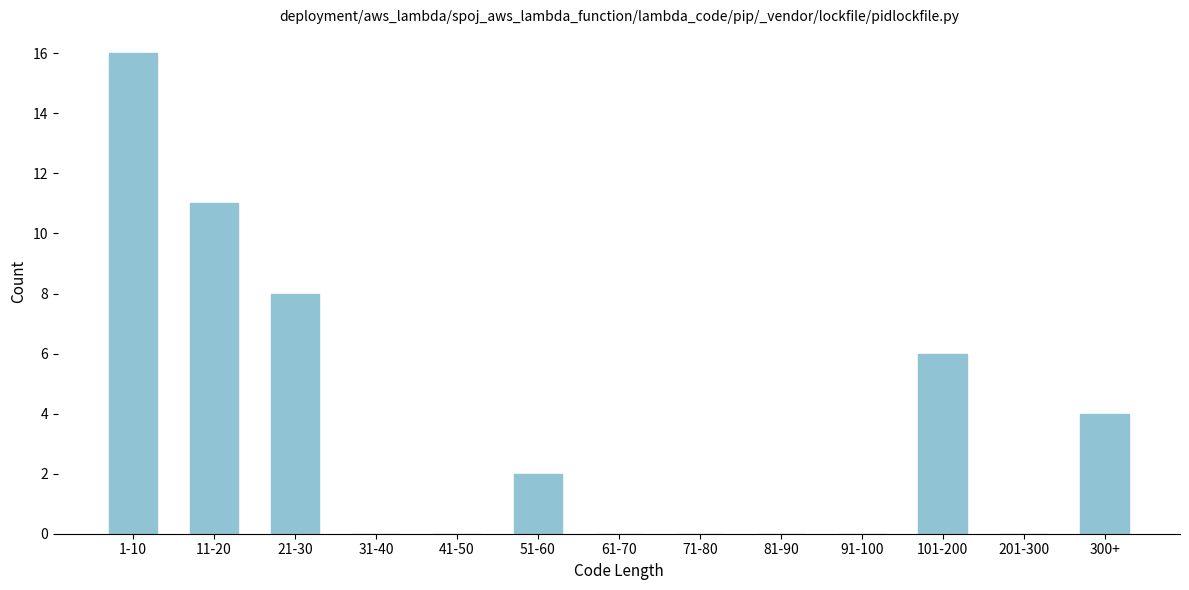

Reading left to right, list all the values displayed in this chart.

1-10=16	11-20=11	21-30=8	31-40=0	41-50=0	51-60=2	61-70=0	71-80=0	81-90=0	91-100=0	101-200=6	201-300=0	300+=4